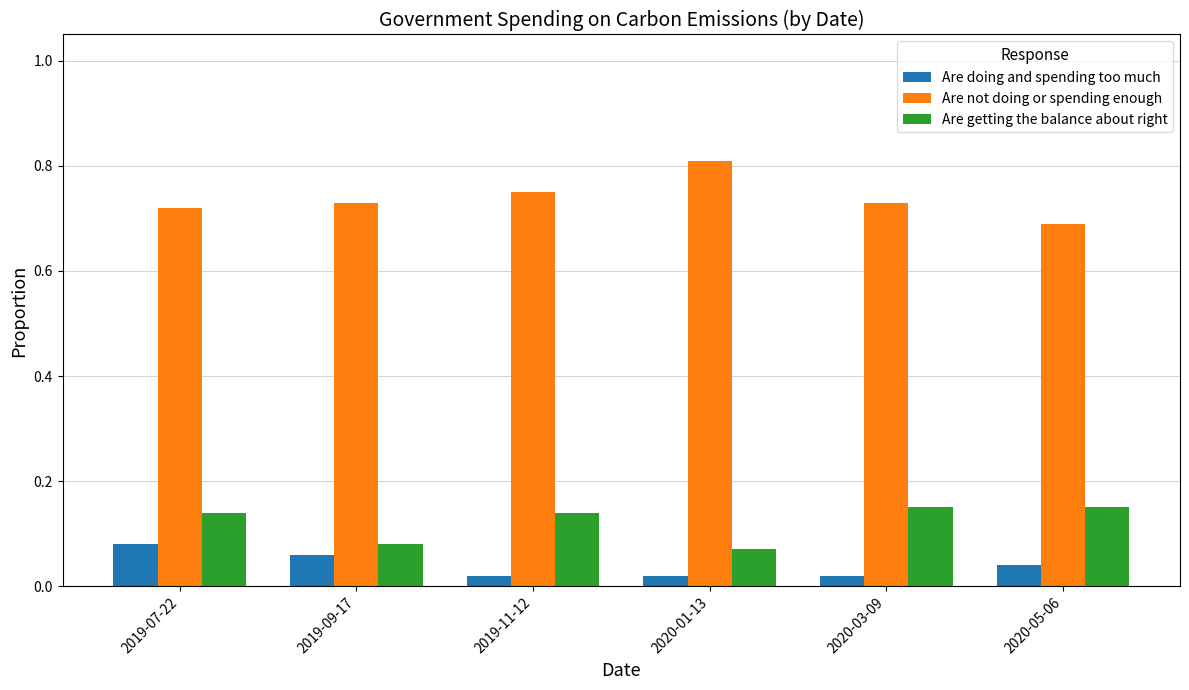

Count the Are getting the balance about right values in the range 0 to 1.

6